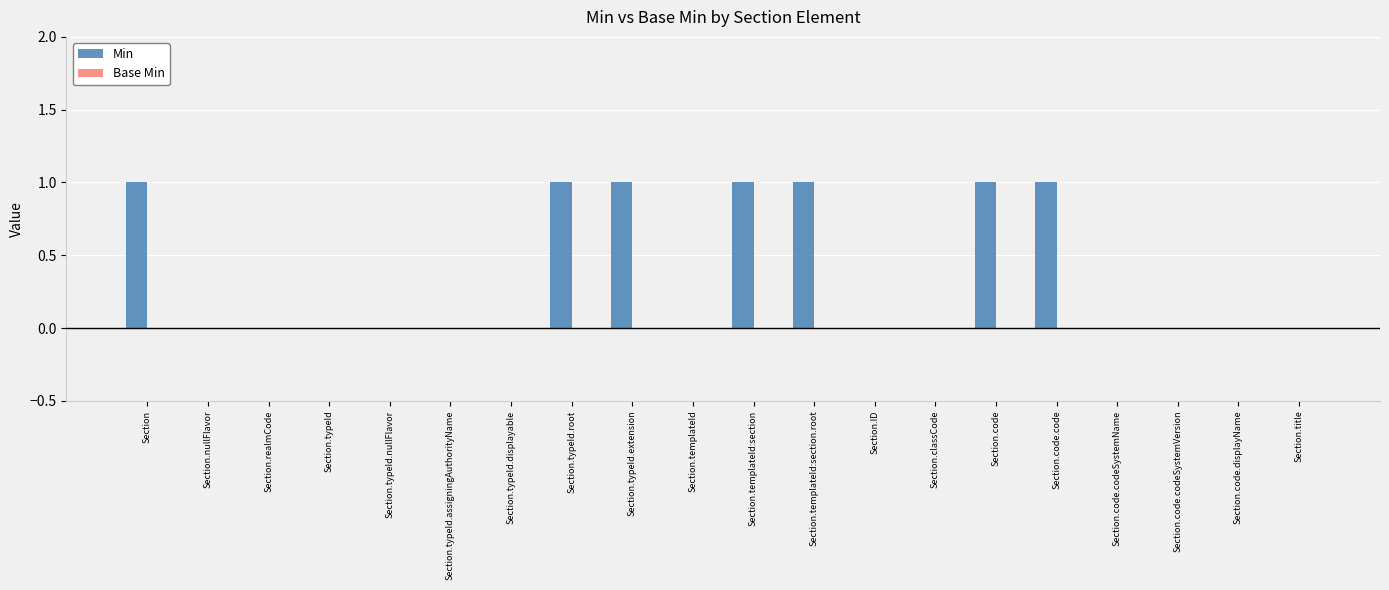

Between Section.typeId and Section, which is larger?

Section